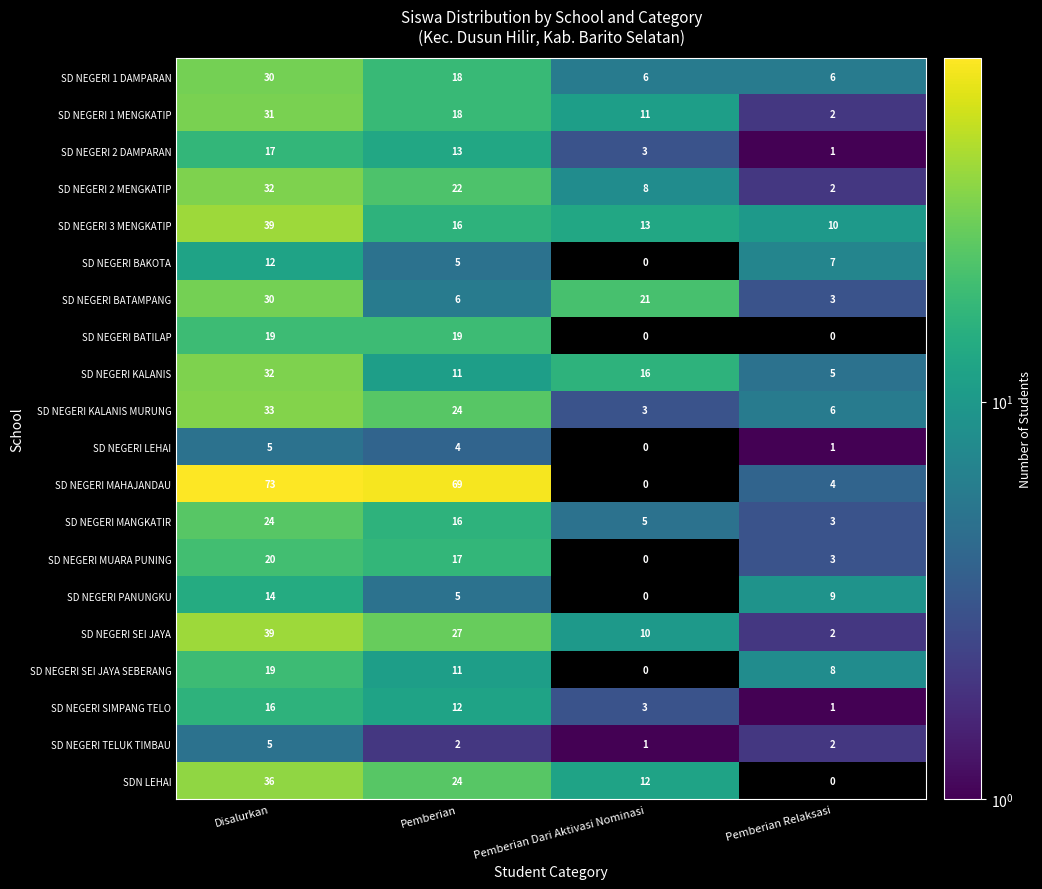

How many data points in SD NEGERI KALANIS MURUNG are less than 24?

2